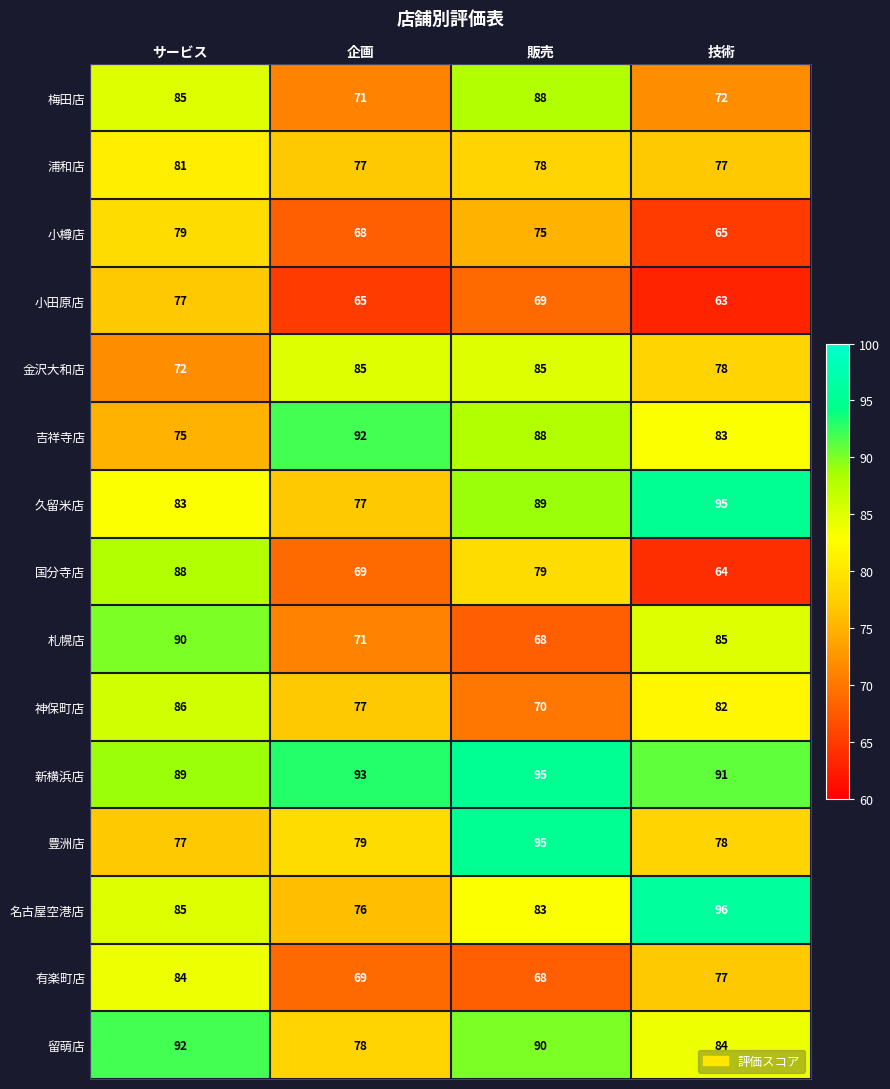

The value of 名古屋空港店 at サービス is 85. True or false?

True